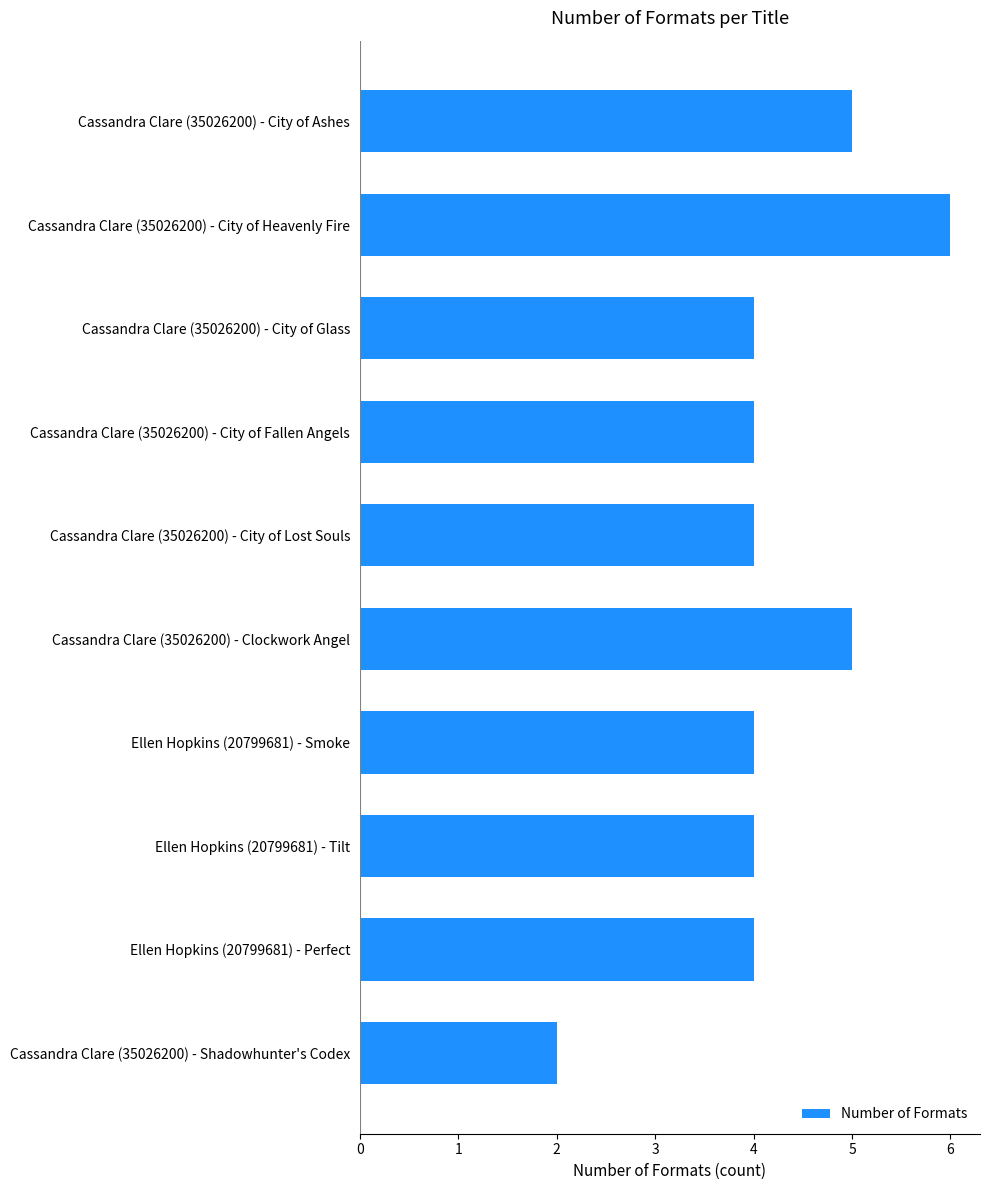

What is the ratio of the value at Cassandra Clare (35026200) - City of Lost Souls to the value at Cassandra Clare (35026200) - Shadowhunter's Codex?

2.0